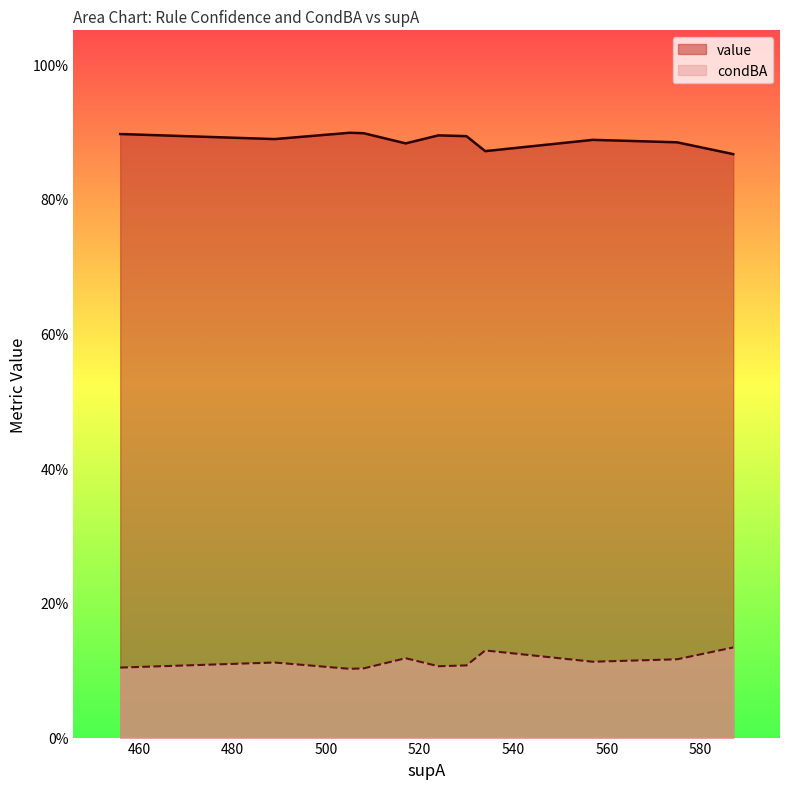

True or false: value and condBA cross at least once.

False